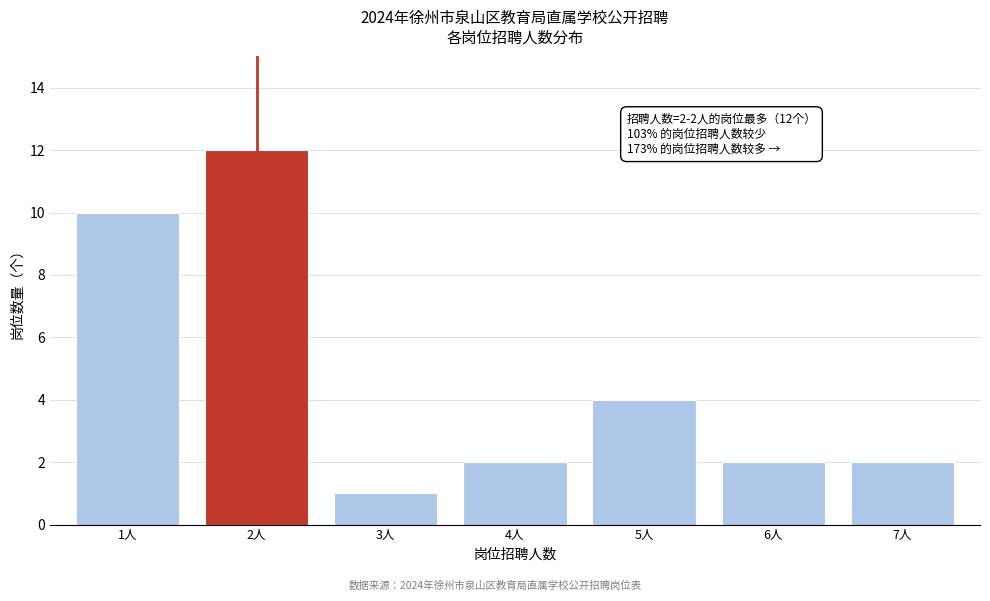

Reading left to right, what are all the values shown in this chart?

10	12	1	2	4	2	2